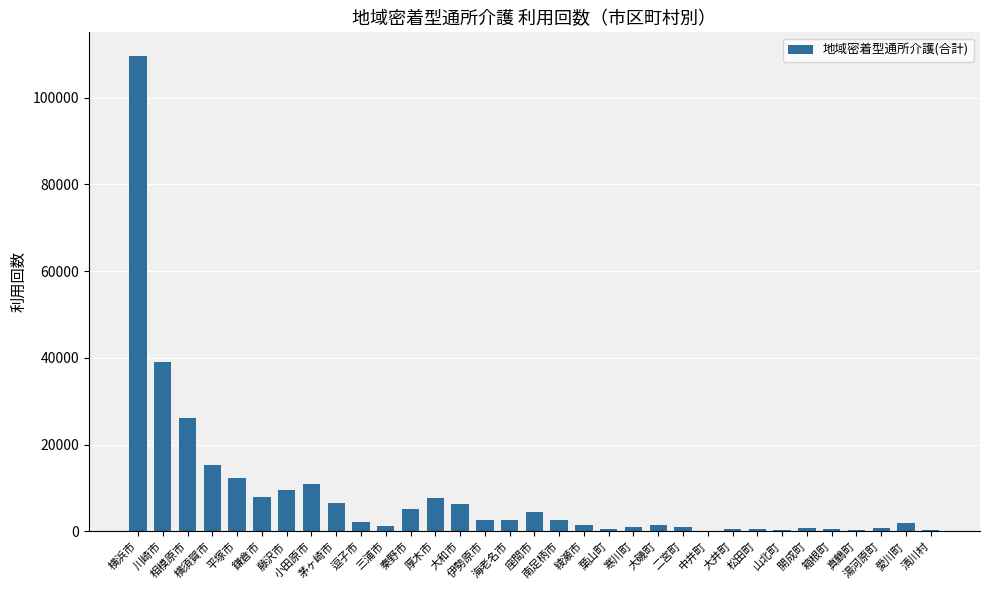

How many categories are shown in the chart?

33